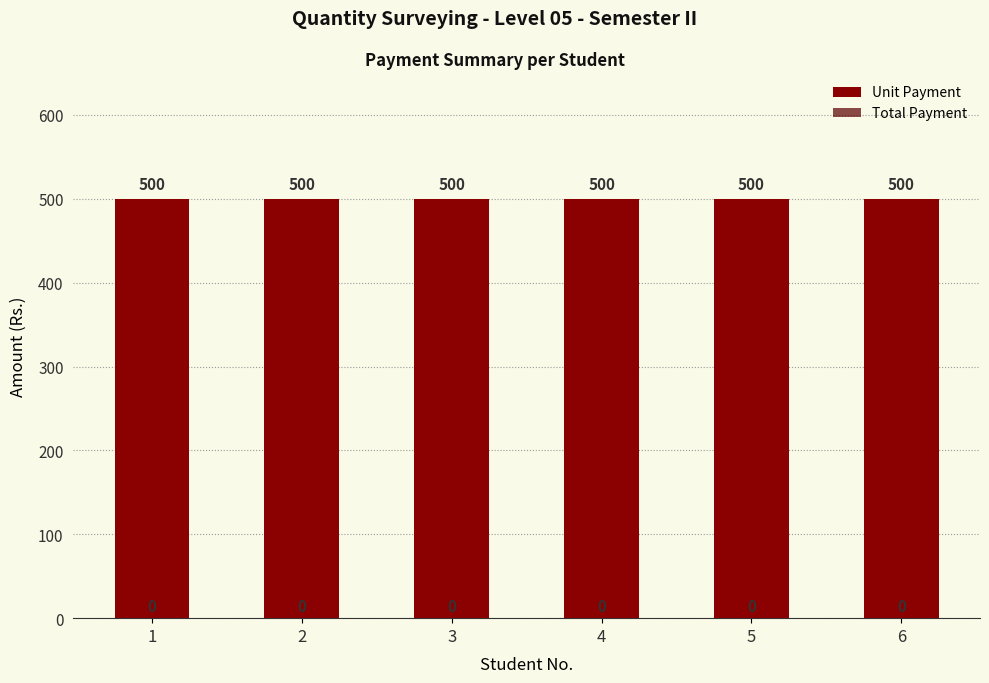

Reading left to right, list all the values displayed in this chart.

Unit Payment: 500	500	500	500	500	500
Total Payment: 0	0	0	0	0	0